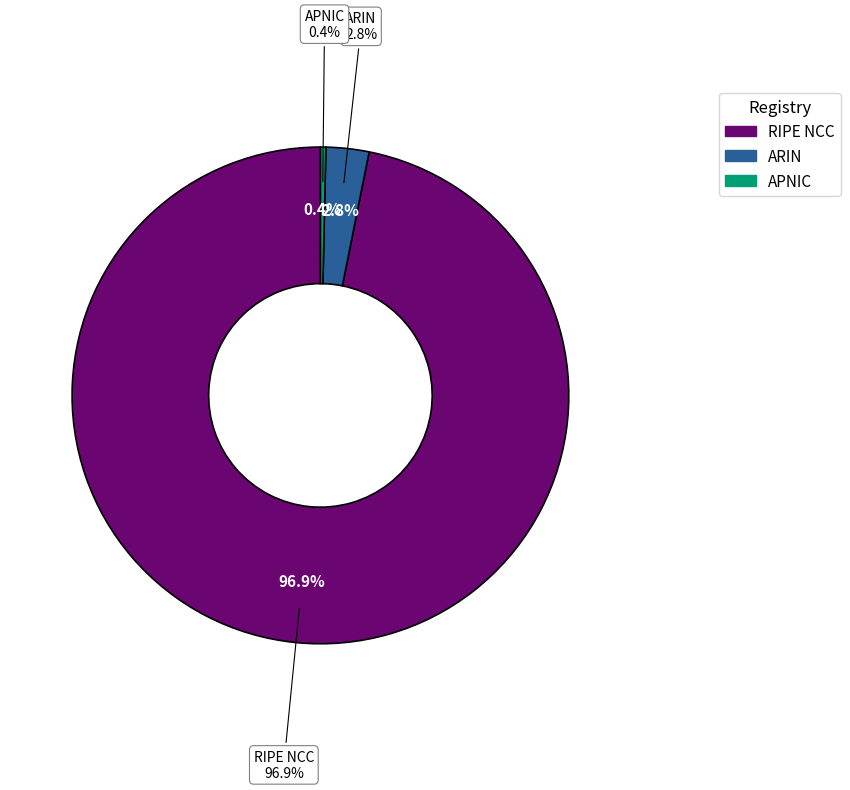

What is the change in value from ARIN to APNIC?

-508672